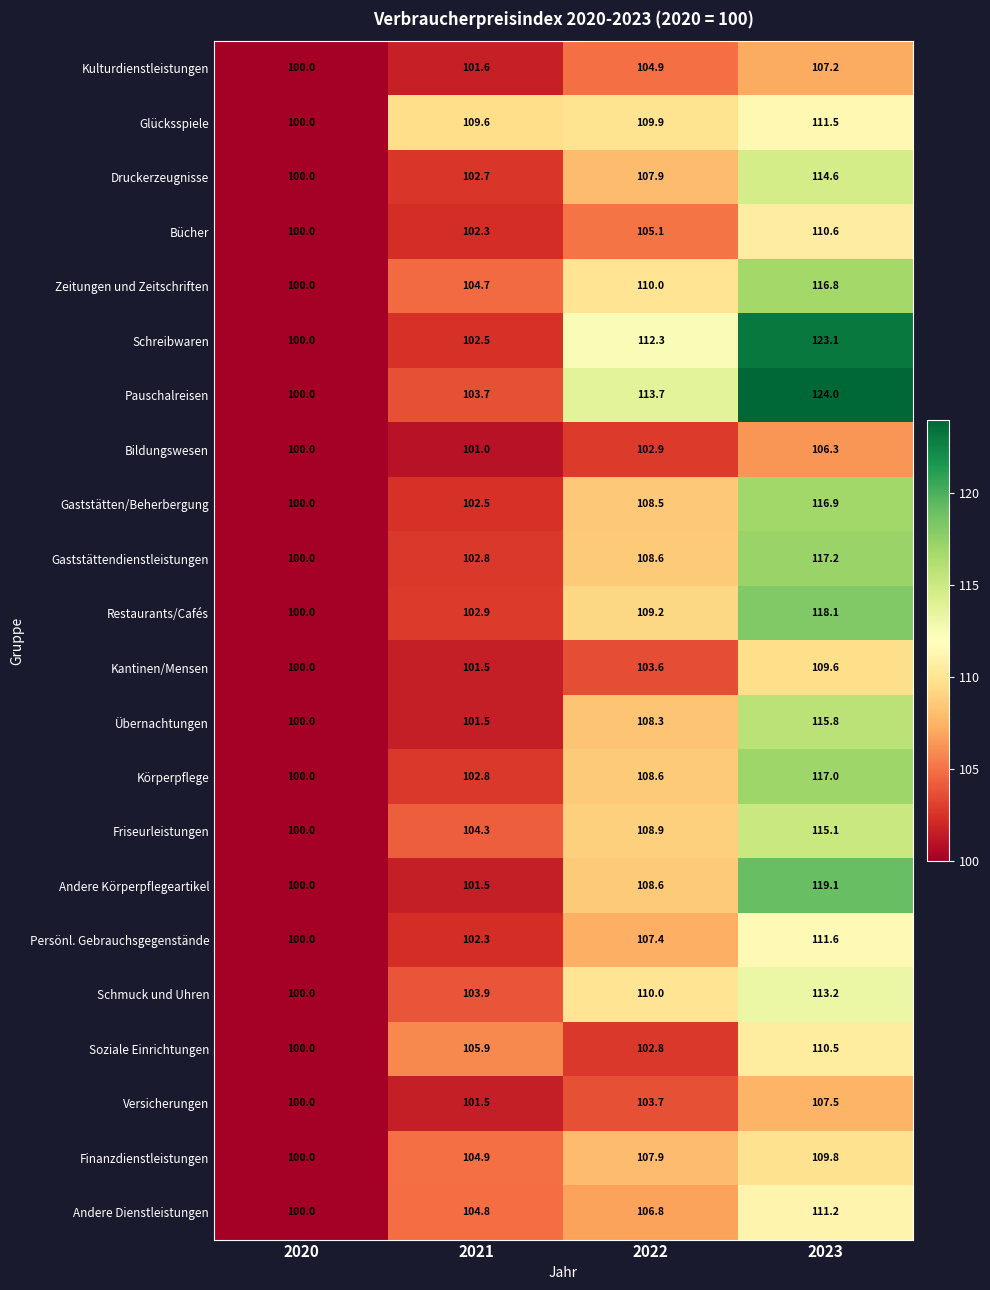

Which series has the widest spread of values?

Pauschalreisen